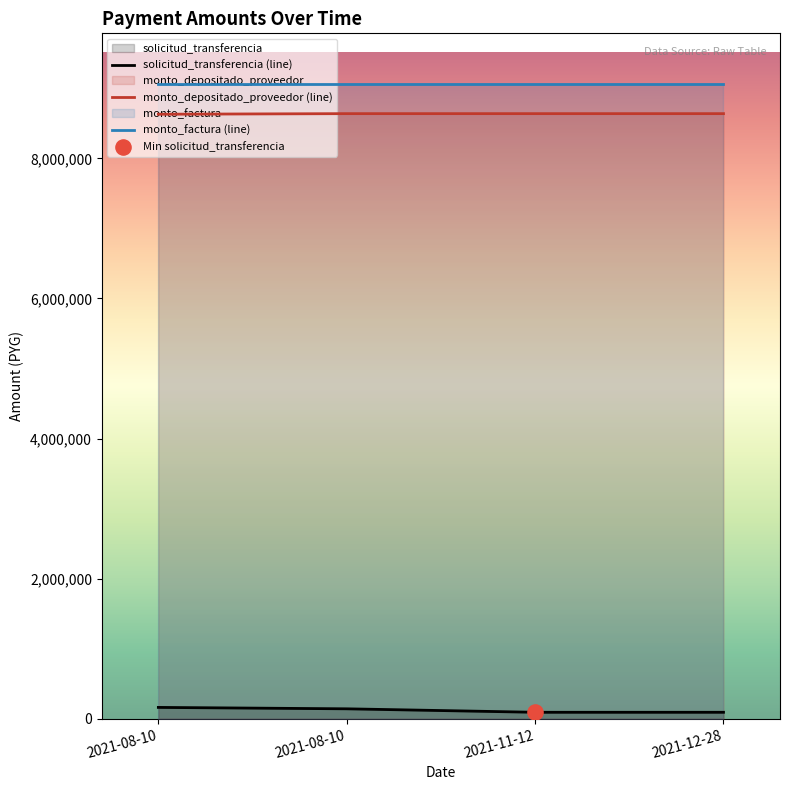

At which category is the sum across all series the highest?

2021-08-10